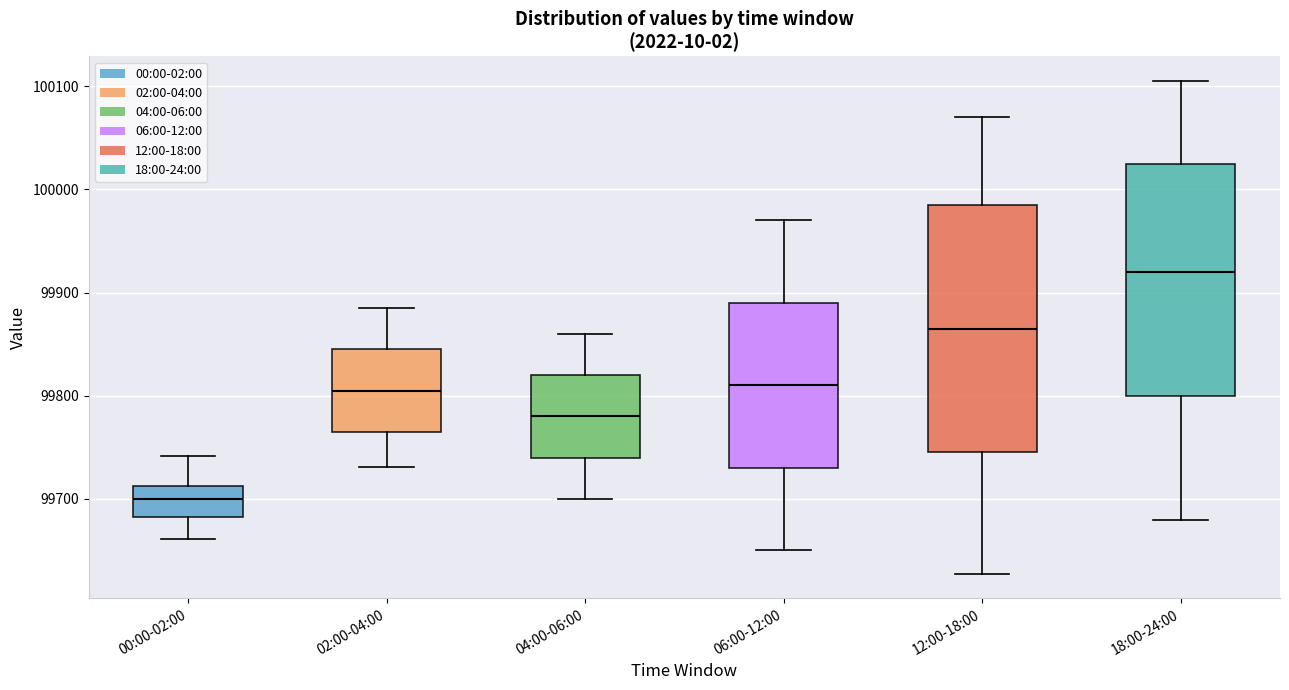

Which box has the highest median line?

18:00-24:00